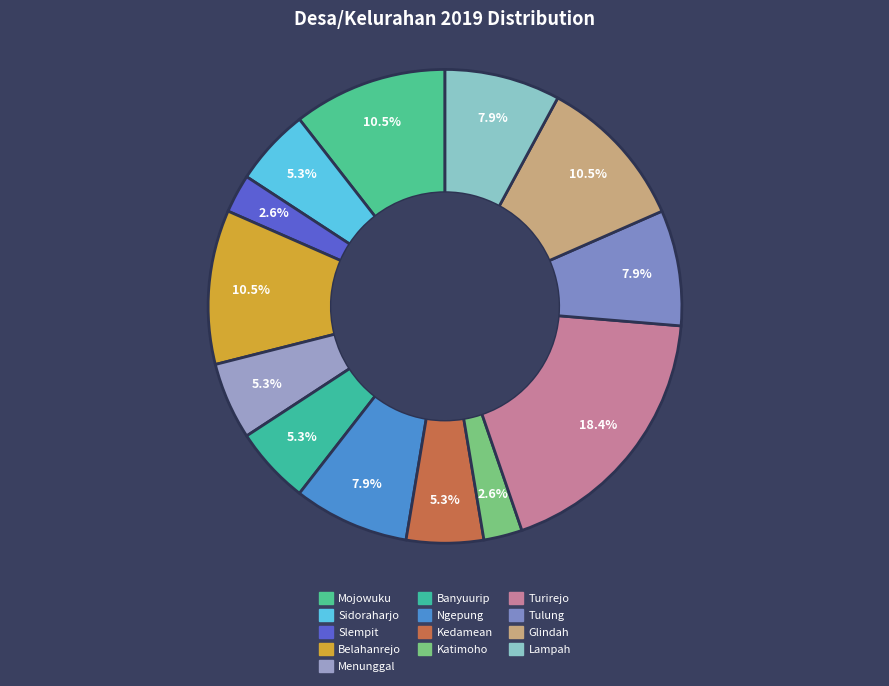

Which category has the biggest portion of the pie?

Turirejo